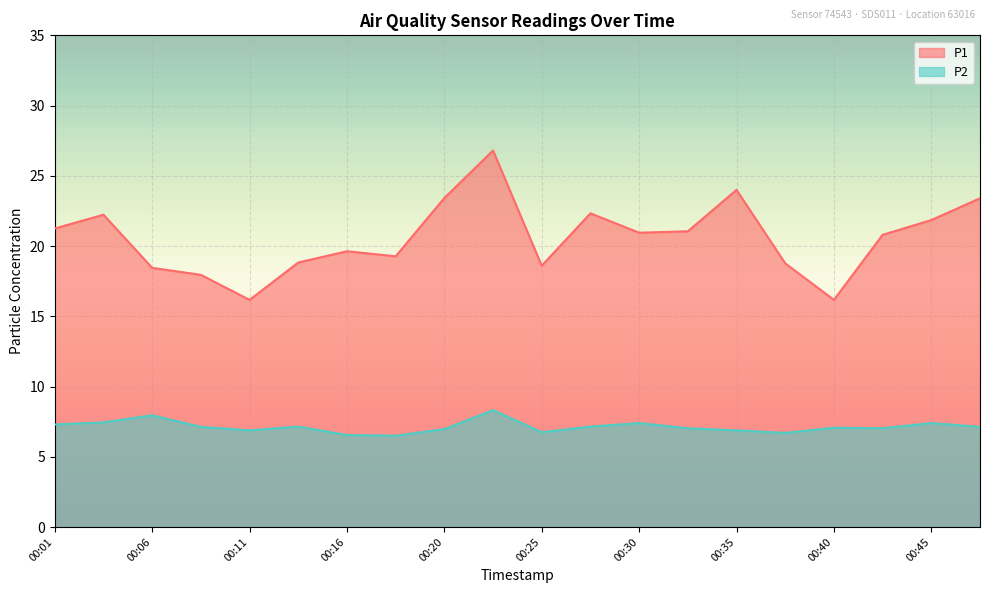

Rank the series by their maximum value, from highest to lowest.

P1, P2